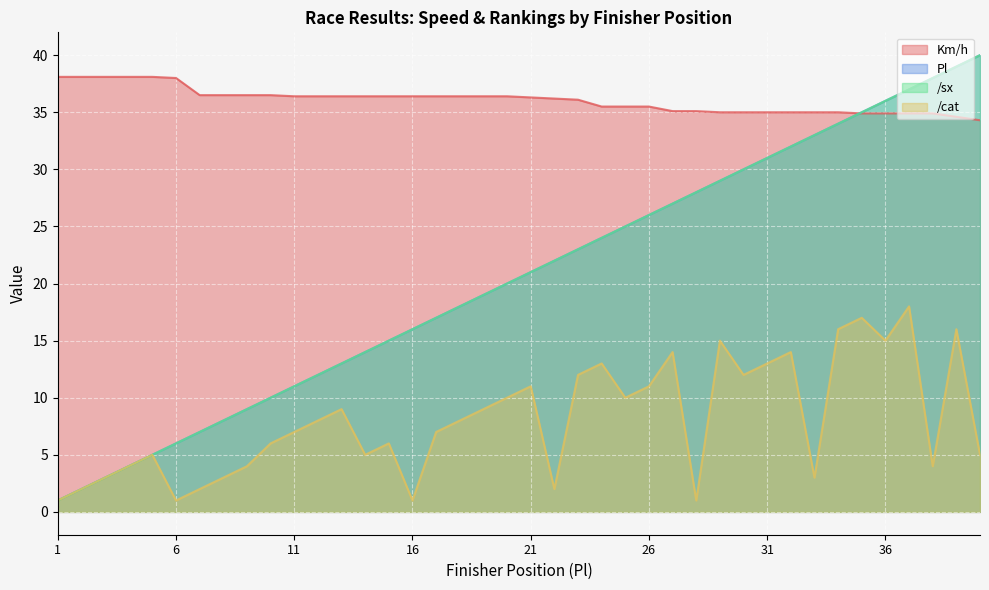

Reading left to right, what are all the values shown in this chart?

Km/h: 38.1	38.1	38.1	38.1	38.1	38.0	36.5	36.5	36.5	36.5	36.4	36.4	36.4	36.4	36.4	36.4	36.4	36.4	36.4	36.4	36.3	36.2	36.1	35.5	35.5	35.5	35.1	35.1	35.0	35.0	35.0	35.0	35.0	35.0	34.9	34.9	34.9	34.9	34.6	34.3
Pl: 1.0	2.0	3.0	4.0	5.0	6.0	7.0	8.0	9.0	10.0	11.0	12.0	13.0	14.0	15.0	16.0	17.0	18.0	19.0	20.0	21.0	22.0	23.0	24.0	25.0	26.0	27.0	28.0	29.0	30.0	31.0	32.0	33.0	34.0	35.0	36.0	37.0	38.0	39.0	40.0
/sx: 1.0	2.0	3.0	4.0	5.0	6.0	7.0	8.0	9.0	10.0	11.0	12.0	13.0	14.0	15.0	16.0	17.0	18.0	19.0	20.0	21.0	22.0	23.0	24.0	25.0	26.0	27.0	28.0	29.0	30.0	31.0	32.0	33.0	34.0	35.0	36.0	37.0	38.0	39.0	40.0
/cat: 1.0	2.0	3.0	4.0	5.0	1.0	2.0	3.0	4.0	6.0	7.0	8.0	9.0	5.0	6.0	1.0	7.0	8.0	9.0	10.0	11.0	2.0	12.0	13.0	10.0	11.0	14.0	1.0	15.0	12.0	13.0	14.0	3.0	16.0	17.0	15.0	18.0	4.0	16.0	5.0